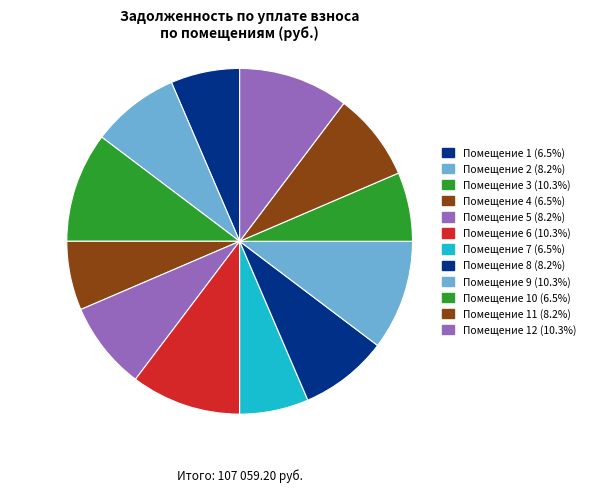

Is there a majority slice in this chart?

No